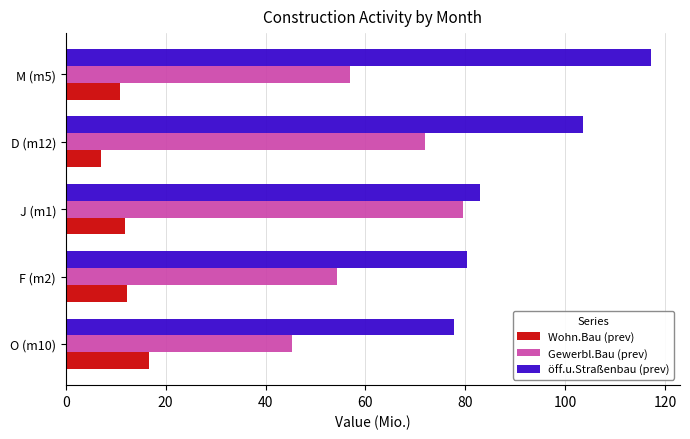

List the series in order of their overall mean, highest first.

öff.u.Straßenbau (prev), Gewerbl.Bau (prev), Wohn.Bau (prev)